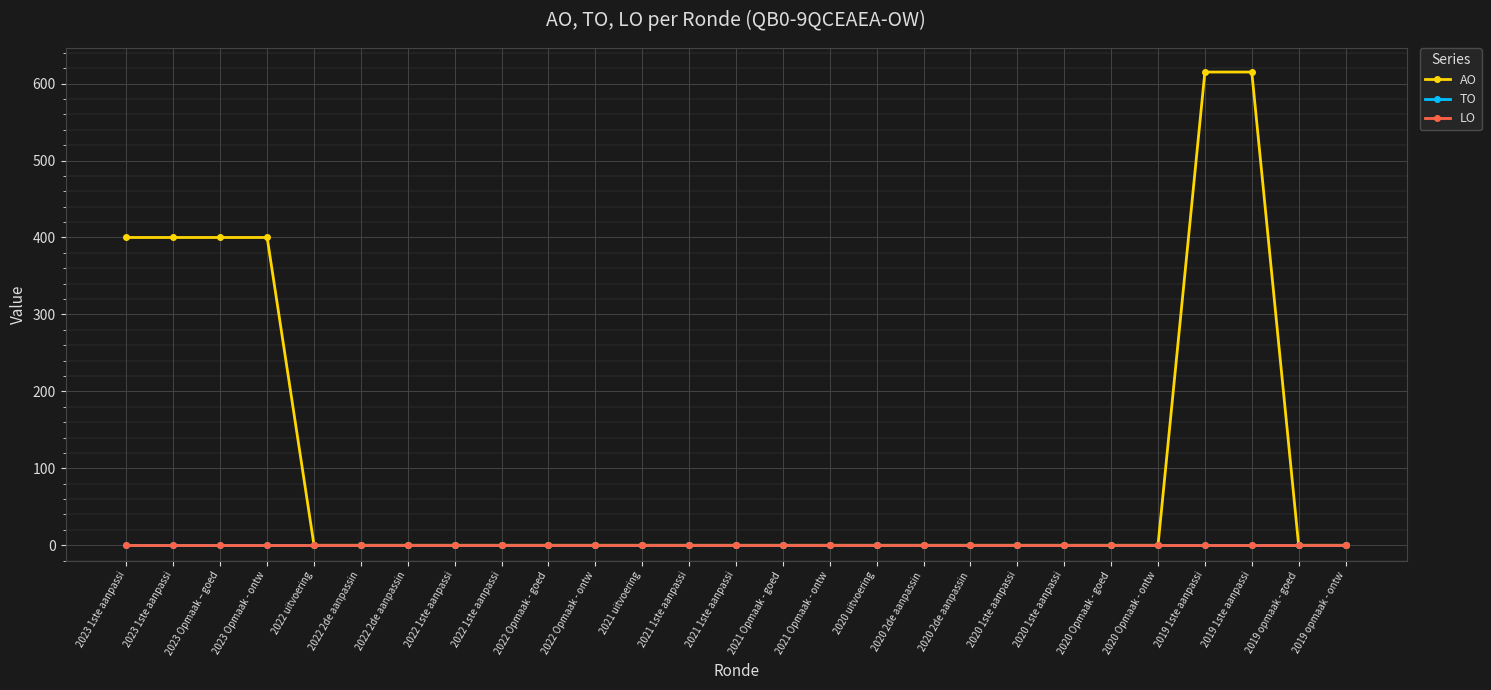

Does the chart have visible grid lines?

Yes